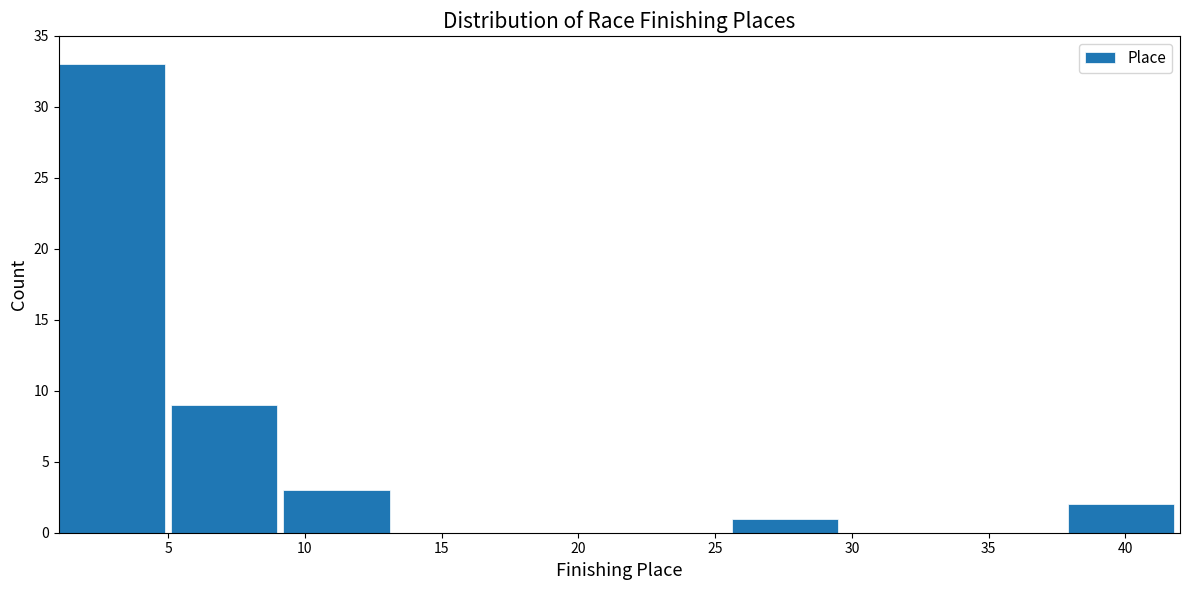

Which range on the x-axis has the tallest bar?

1.0 to 5.1